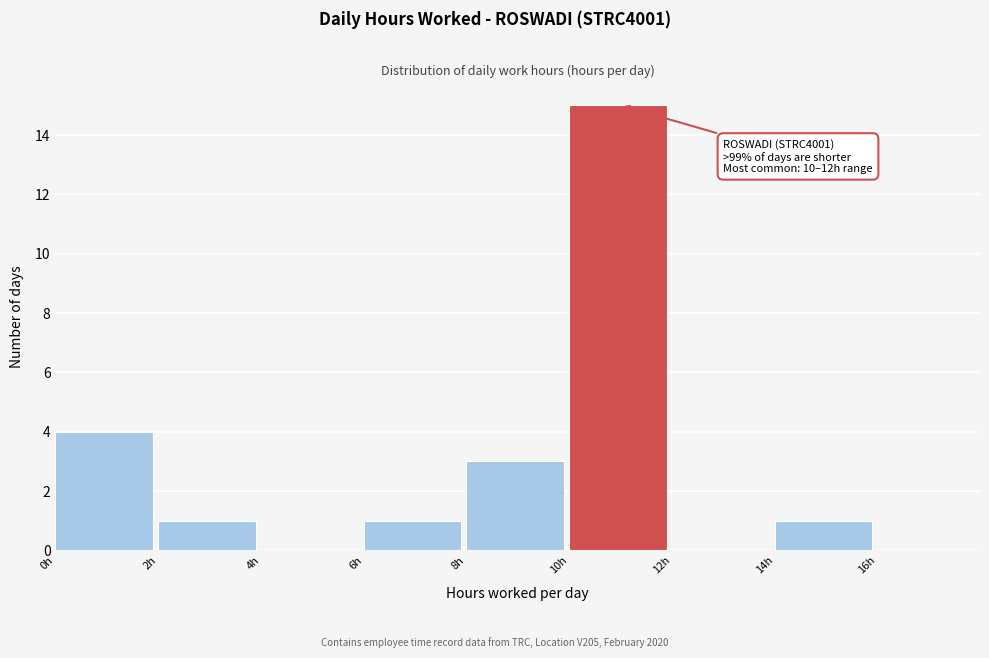

Which range on the x-axis has the tallest bar?

10 to 12